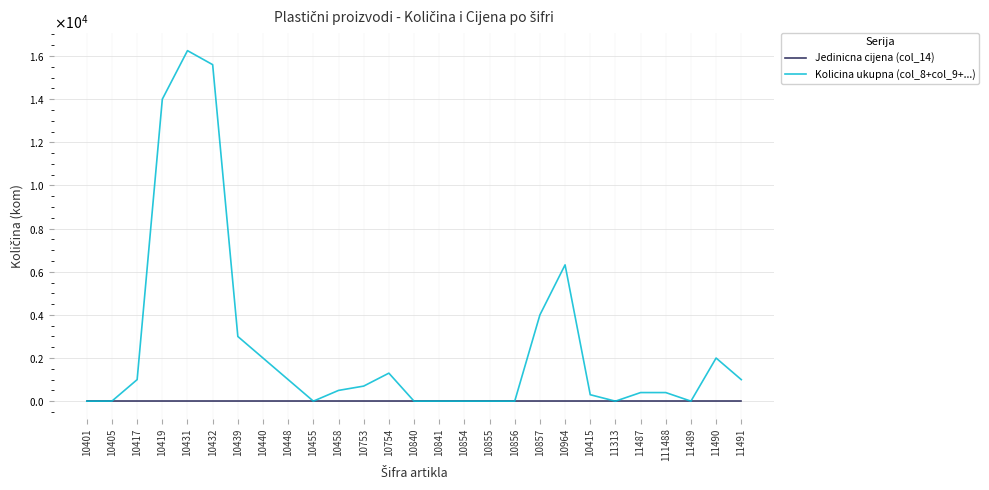

At 111488, list the series in order from smallest to largest.

Jedinicna cijena (col_14), Kolicina ukupna (col_8+col_9+...)